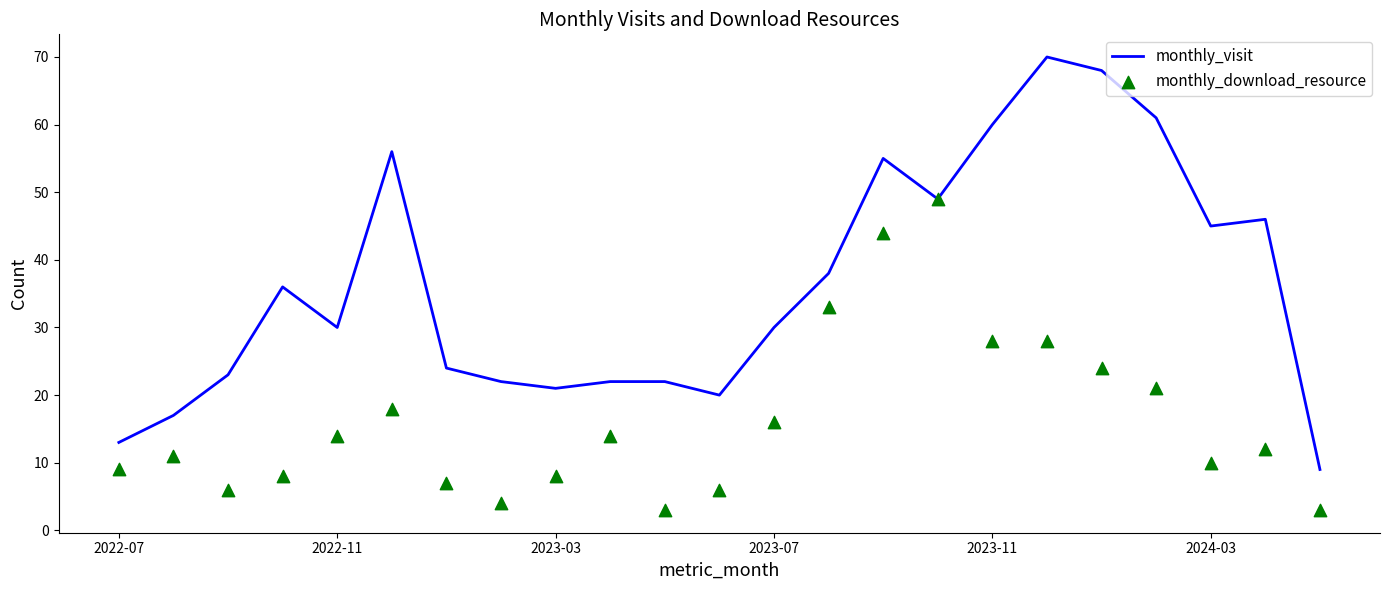

At how many categories does at least one series exceed 51?

6